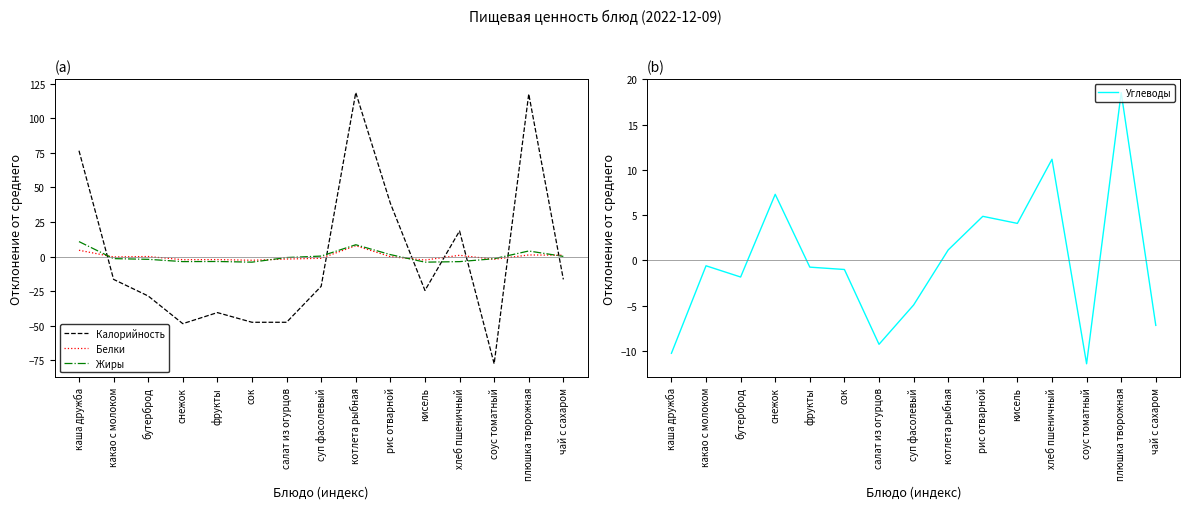

What is the label of the 7th point from the right?

котлета рыбная